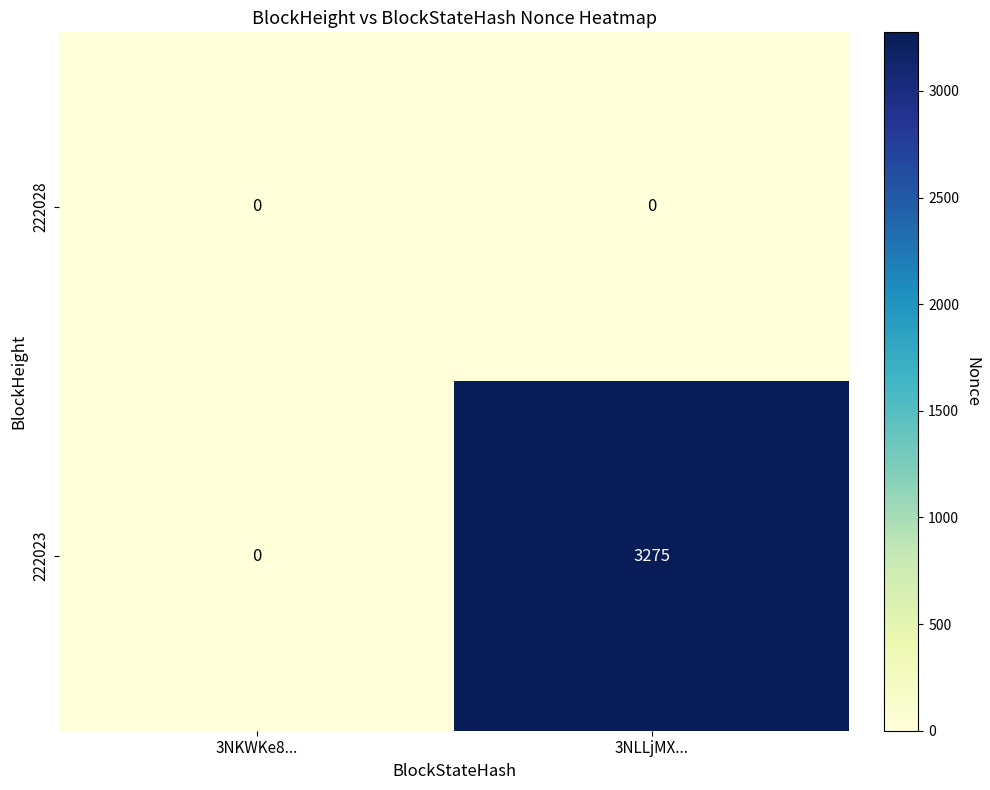

Reading left to right, extract all data points from this chart.

222028: 3NKWKe8...=0	3NLLjMX...=0
222023: 3NKWKe8...=0	3NLLjMX...=3275